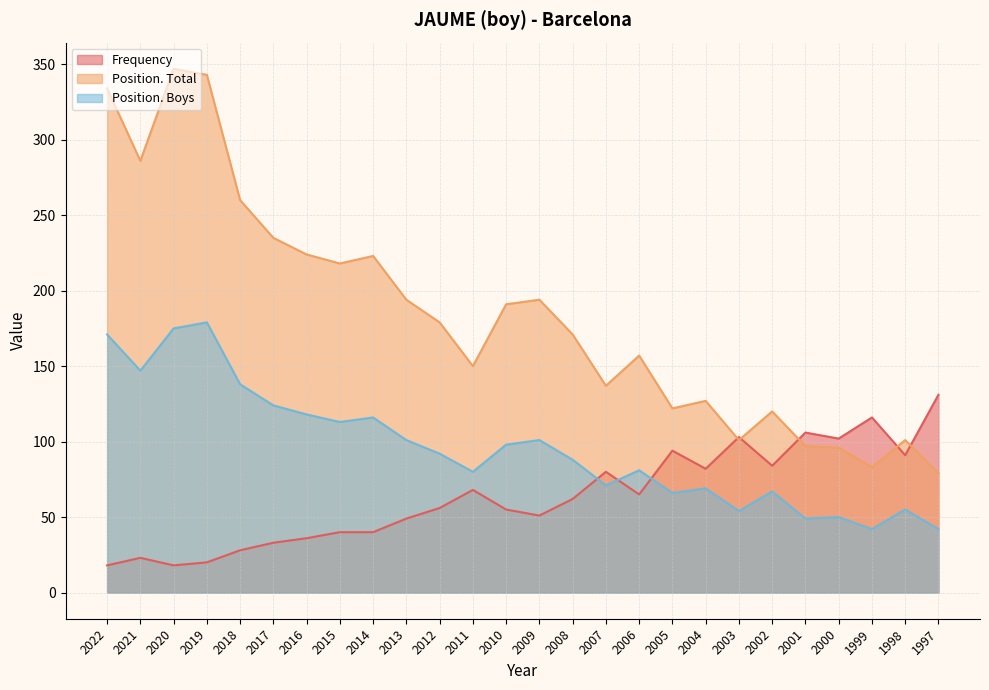

Does the chart have visible grid lines?

Yes